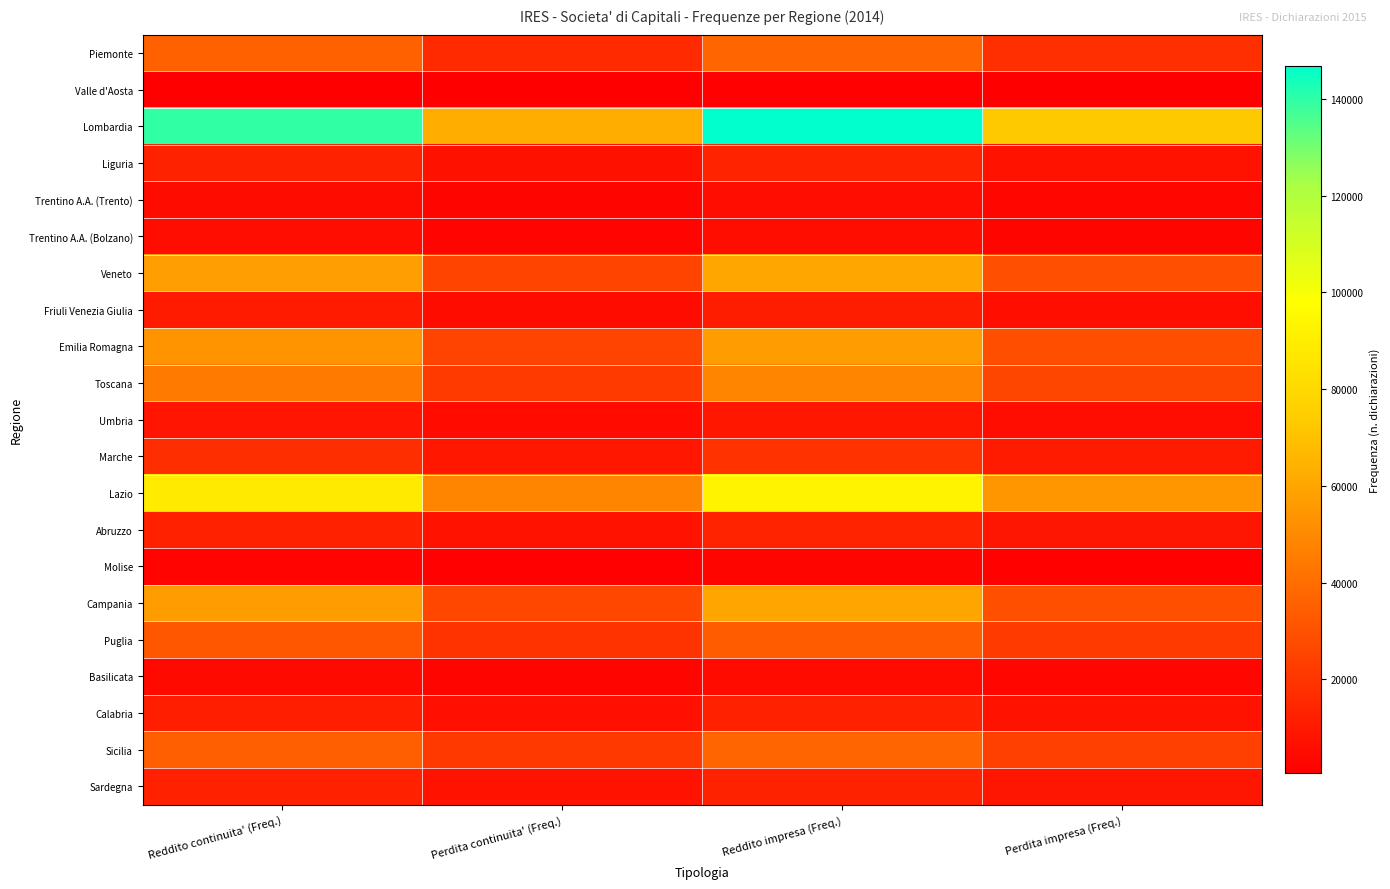

Reading left to right, what are all the values shown in this chart?

Piemonte: Reddito continuita' (Freq.)=35476	Perdita continuita' (Freq.)=15764	Reddito impresa (Freq.)=37346	Perdita impresa (Freq.)=17902
Valle d'Aosta: Reddito continuita' (Freq.)=1130	Perdita continuita' (Freq.)=611	Reddito impresa (Freq.)=1185	Perdita impresa (Freq.)=685
Lombardia: Reddito continuita' (Freq.)=139368	Perdita continuita' (Freq.)=63146	Reddito impresa (Freq.)=146789	Perdita impresa (Freq.)=72636
Liguria: Reddito continuita' (Freq.)=12893	Perdita continuita' (Freq.)=6933	Reddito impresa (Freq.)=13696	Perdita impresa (Freq.)=7977
Trentino A.A. (Trento): Reddito continuita' (Freq.)=5243	Perdita continuita' (Freq.)=2610	Reddito impresa (Freq.)=5545	Perdita impresa (Freq.)=2967
Trentino A.A. (Bolzano): Reddito continuita' (Freq.)=5674	Perdita continuita' (Freq.)=2372	Reddito impresa (Freq.)=5935	Perdita impresa (Freq.)=2709
Veneto: Reddito continuita' (Freq.)=57528	Perdita continuita' (Freq.)=25354	Reddito impresa (Freq.)=60758	Perdita impresa (Freq.)=28959
Friuli Venezia Giulia: Reddito continuita' (Freq.)=10763	Perdita continuita' (Freq.)=5319	Reddito impresa (Freq.)=11383	Perdita impresa (Freq.)=6074
Emilia Romagna: Reddito continuita' (Freq.)=53865	Perdita continuita' (Freq.)=25072	Reddito impresa (Freq.)=56861	Perdita impresa (Freq.)=28747
Toscana: Reddito continuita' (Freq.)=45093	Perdita continuita' (Freq.)=22302	Reddito impresa (Freq.)=48110	Perdita impresa (Freq.)=25760
Umbria: Reddito continuita' (Freq.)=8444	Perdita continuita' (Freq.)=5003	Reddito impresa (Freq.)=9001	Perdita impresa (Freq.)=5656
Marche: Reddito continuita' (Freq.)=17304	Perdita continuita' (Freq.)=9169	Reddito impresa (Freq.)=18607	Perdita impresa (Freq.)=10669
Lazio: Reddito continuita' (Freq.)=88221	Perdita continuita' (Freq.)=48169	Reddito impresa (Freq.)=92793	Perdita impresa (Freq.)=54457
Abruzzo: Reddito continuita' (Freq.)=12886	Perdita continuita' (Freq.)=7546	Reddito impresa (Freq.)=13855	Perdita impresa (Freq.)=8646
Molise: Reddito continuita' (Freq.)=2473	Perdita continuita' (Freq.)=1462	Reddito impresa (Freq.)=2698	Perdita impresa (Freq.)=1696
Campania: Reddito continuita' (Freq.)=56799	Perdita continuita' (Freq.)=26089	Reddito impresa (Freq.)=59837	Perdita impresa (Freq.)=29655
Puglia: Reddito continuita' (Freq.)=31968	Perdita continuita' (Freq.)=19269	Reddito impresa (Freq.)=33979	Perdita impresa (Freq.)=21845
Basilicata: Reddito continuita' (Freq.)=4563	Perdita continuita' (Freq.)=2665	Reddito impresa (Freq.)=4839	Perdita impresa (Freq.)=3011
Calabria: Reddito continuita' (Freq.)=12024	Perdita continuita' (Freq.)=6818	Reddito impresa (Freq.)=12656	Perdita impresa (Freq.)=7581
Sicilia: Reddito continuita' (Freq.)=34898	Perdita continuita' (Freq.)=21244	Reddito impresa (Freq.)=37089	Perdita impresa (Freq.)=23929
Sardegna: Reddito continuita' (Freq.)=12665	Perdita continuita' (Freq.)=7929	Reddito impresa (Freq.)=13140	Perdita impresa (Freq.)=8660